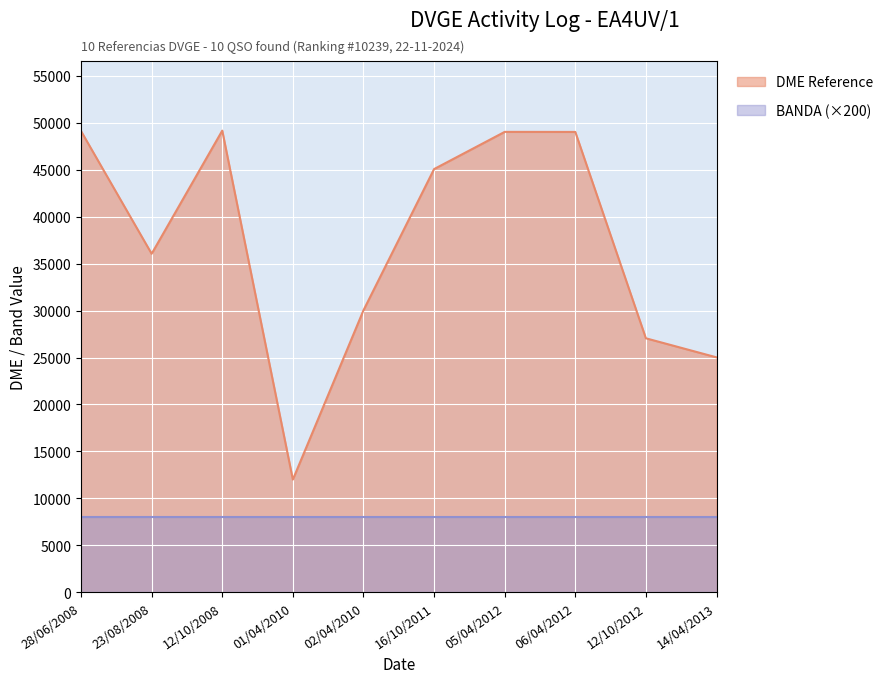

Is it true that BANDA equals 40 at 14/04/2013?

True